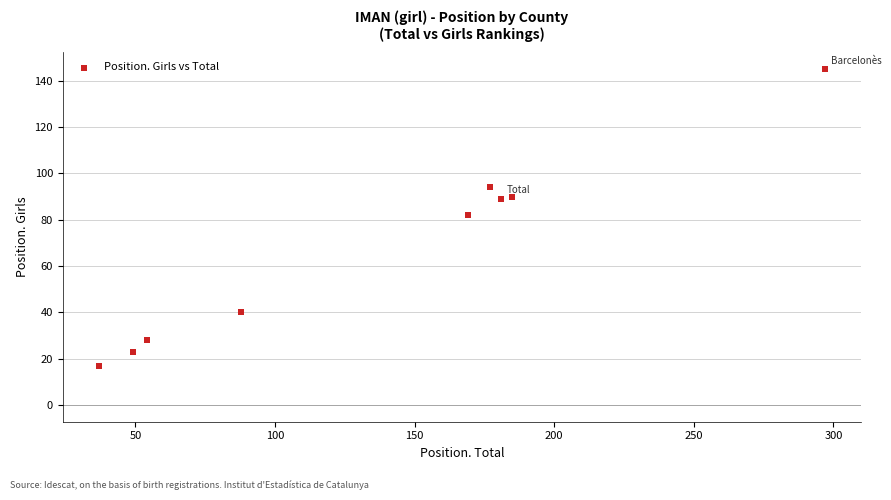

What is the average Y value?

68